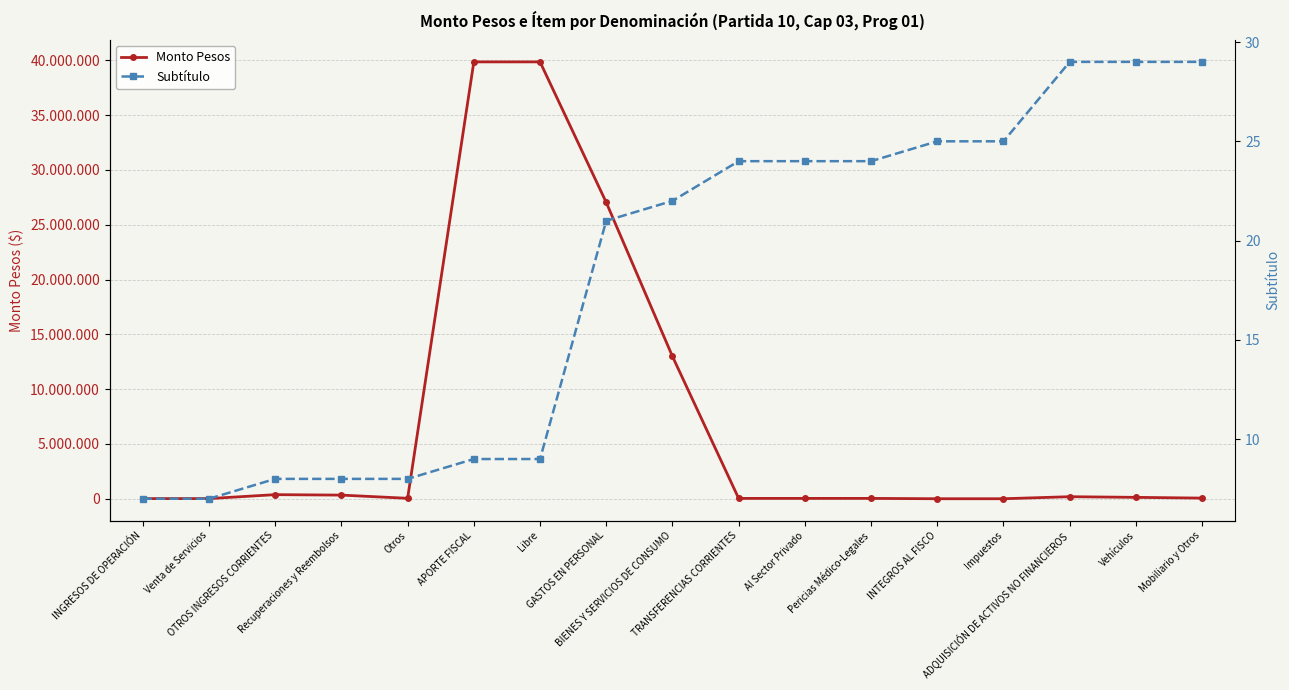

Which has a higher value, Venta de Servicios or INTEGROS AL FISCO?

Venta de Servicios